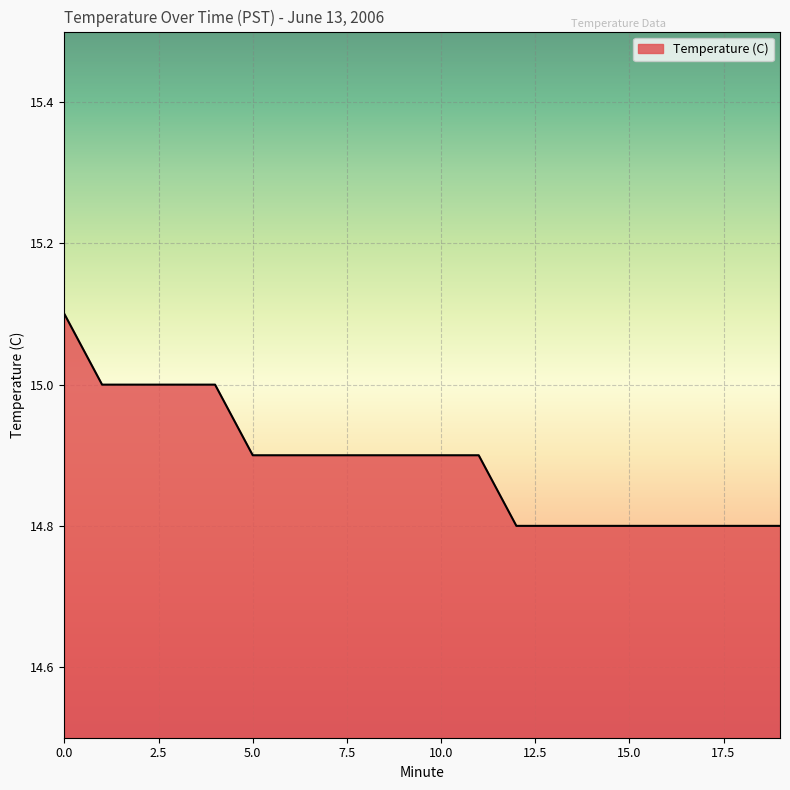

Does the chart display data point markers on the line(s)?

No